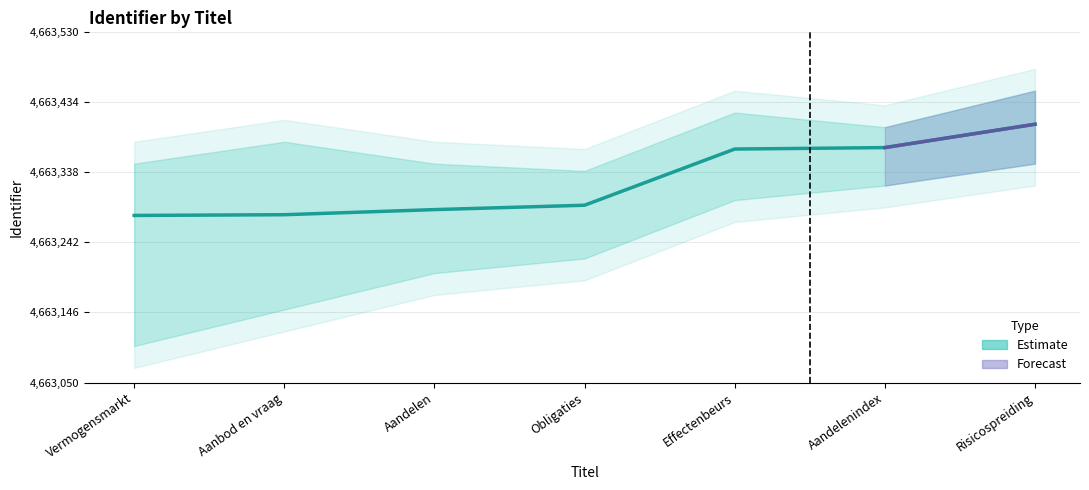

What is the label of the 3rd point from the left?

Aandelen